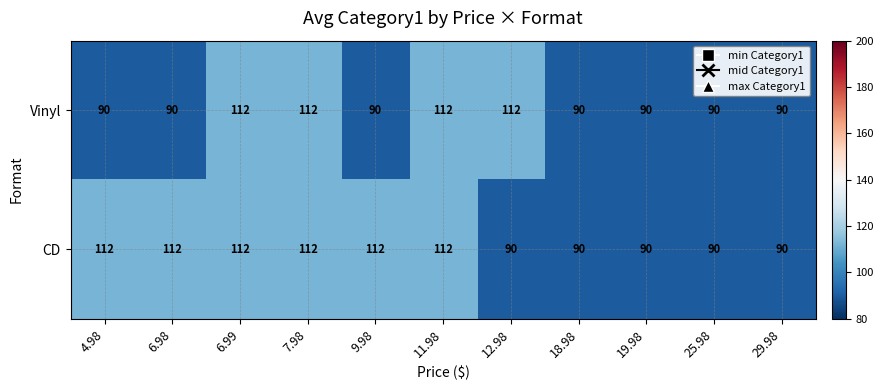

What is the greatest value displayed?

112